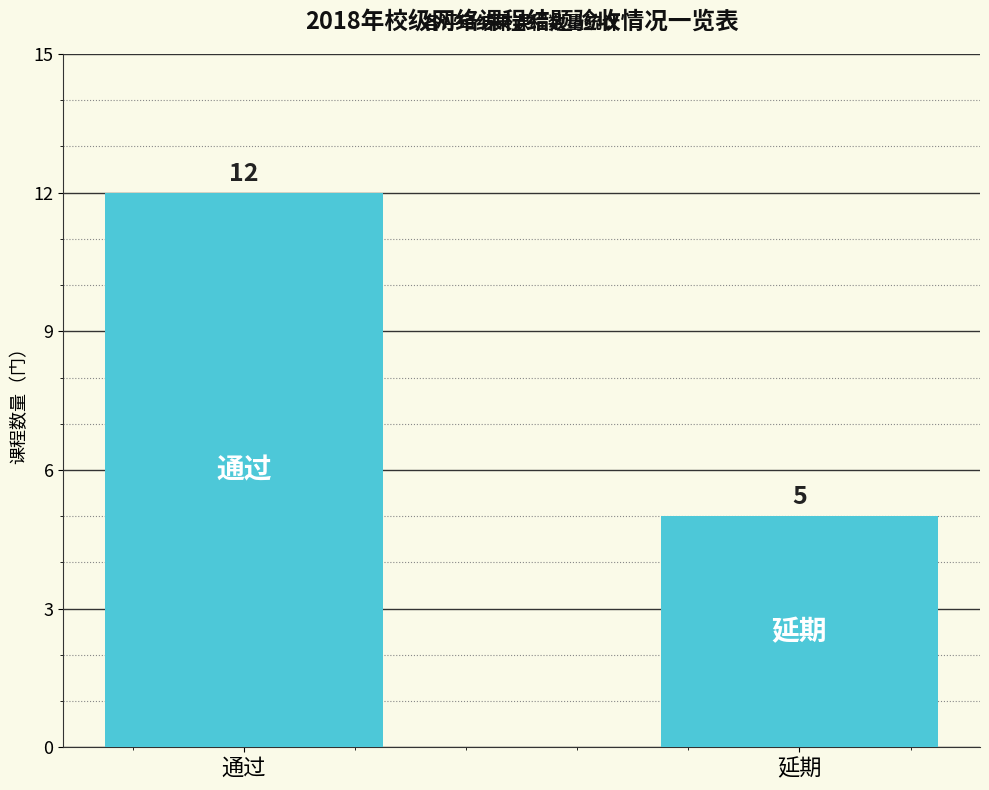

The chart shows a value of 12 at 通过. True or false?

True